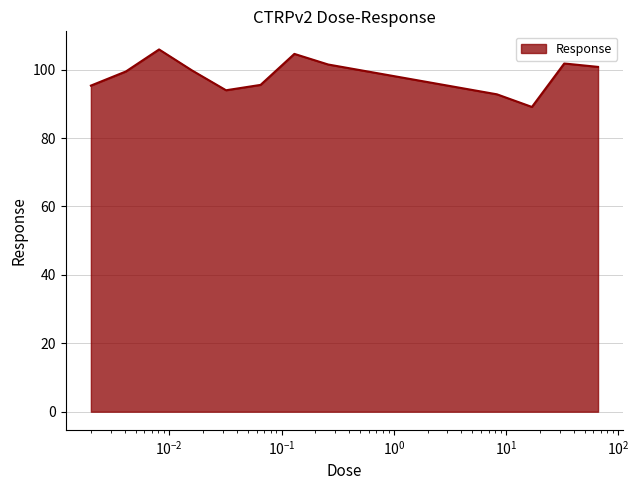

What is the difference between the maximum and minimum values?

16.8